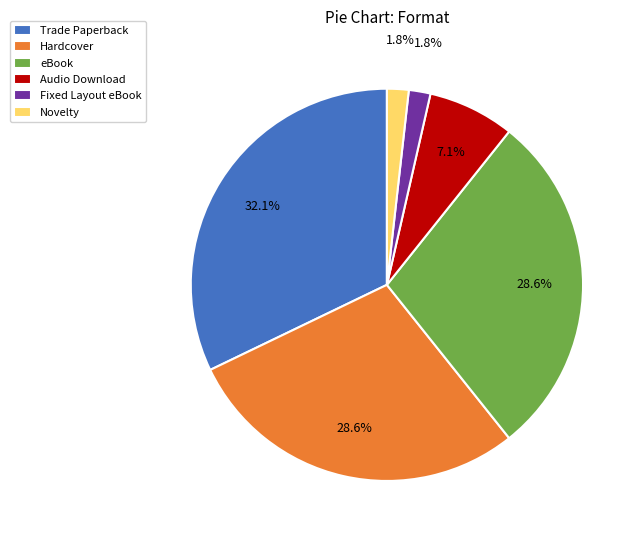

To the nearest percent, what is the difference between the largest and smallest slice percentages?

30%